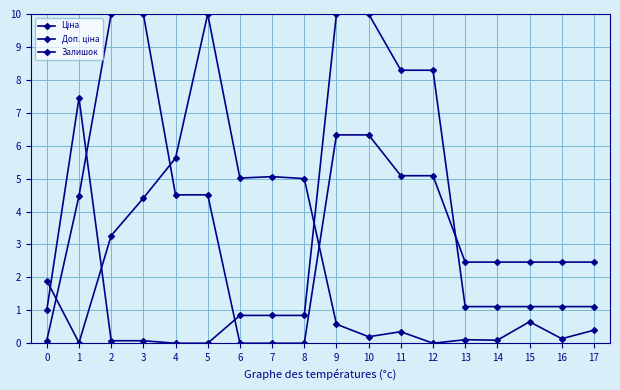

Count the number of categories in the chart.

18